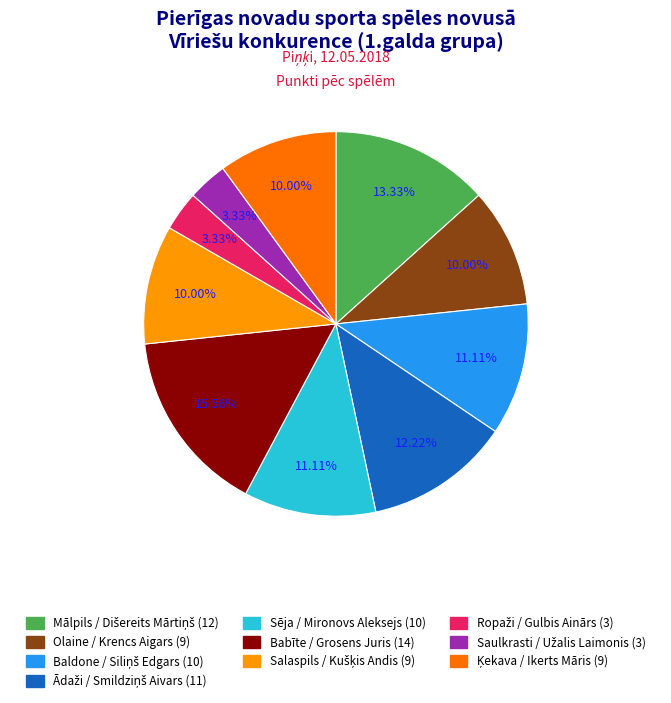

Does any single category account for the majority?

No